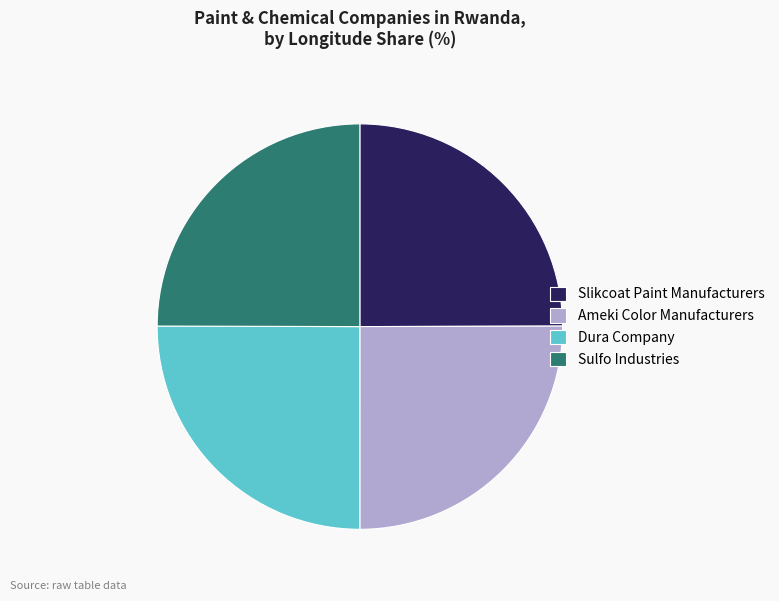

Is it true that Slikcoat Paint Manufacturers is 25% of the pie?

True